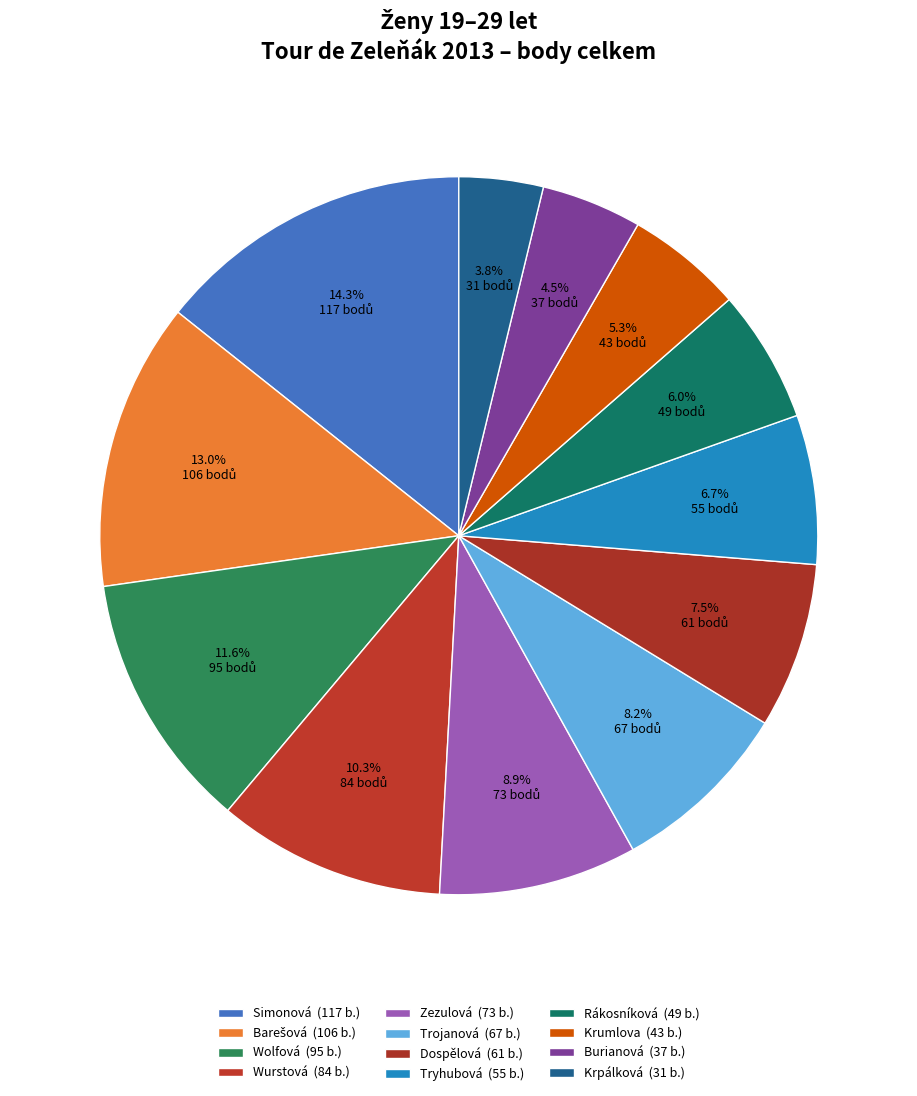

To the nearest percent, what is the difference between the largest and smallest slice percentages?

11%